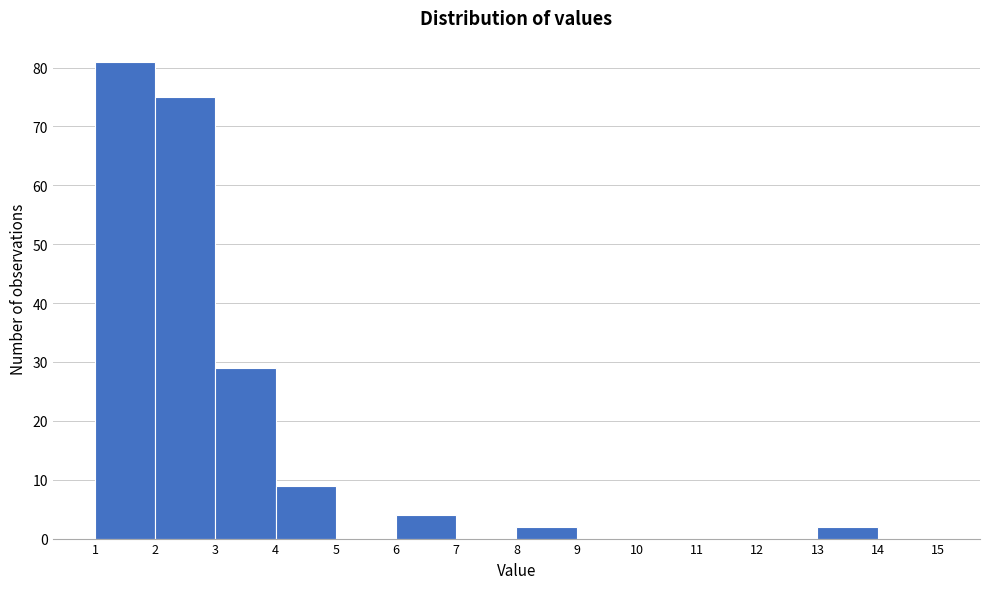

Which range on the x-axis has the tallest bar?

1 to 2